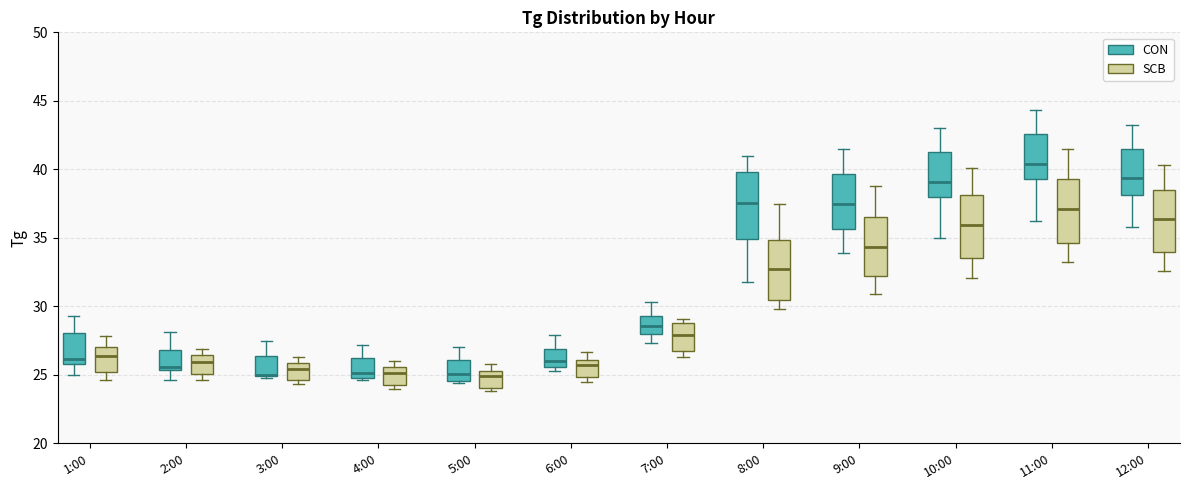

Where is the lower edge of the box for 8:00 (SCB) on the y-axis? The values are not printed on the chart, so give them approximately, as read against the axis.

30.5